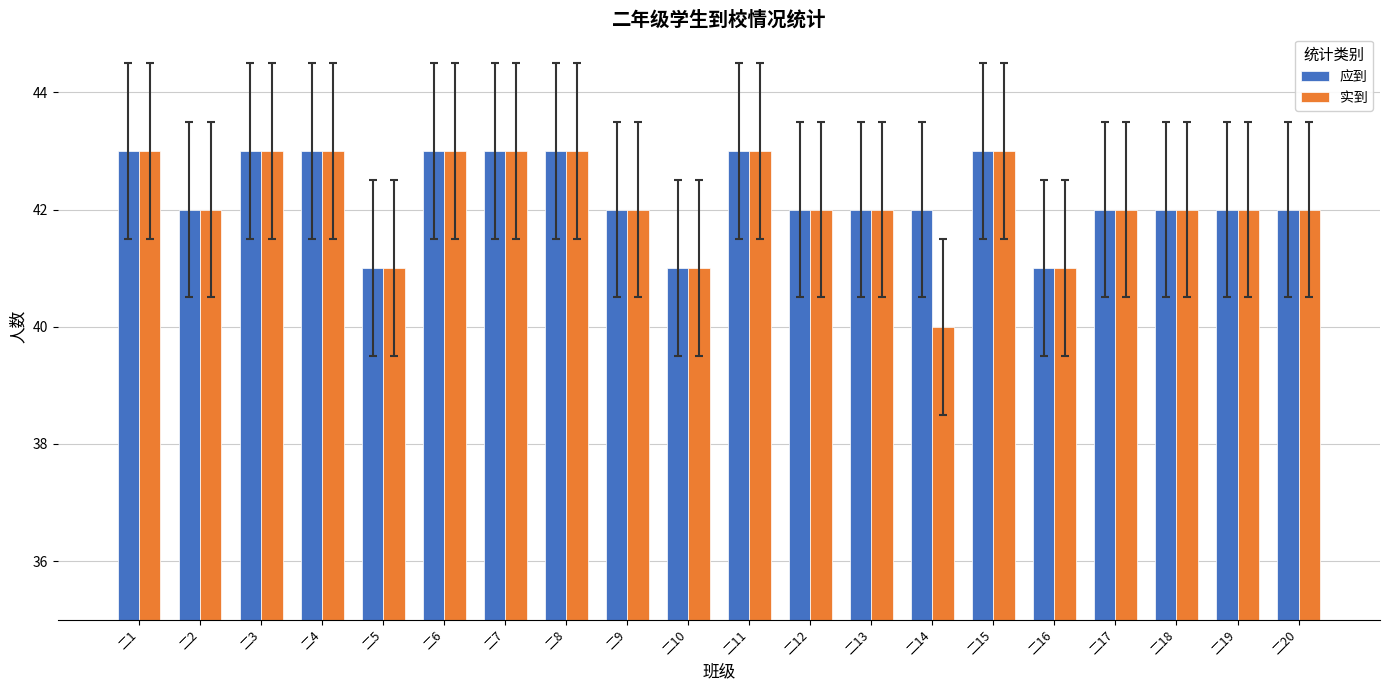

Is it true that 实到 equals 21 at 二15?

False